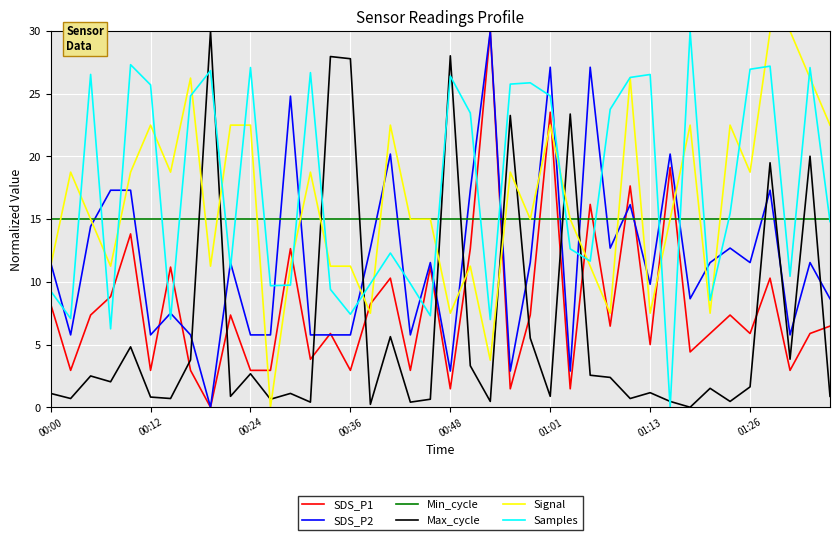

True or false: Min_cycle and SDS_P1 intersect in this chart.

True